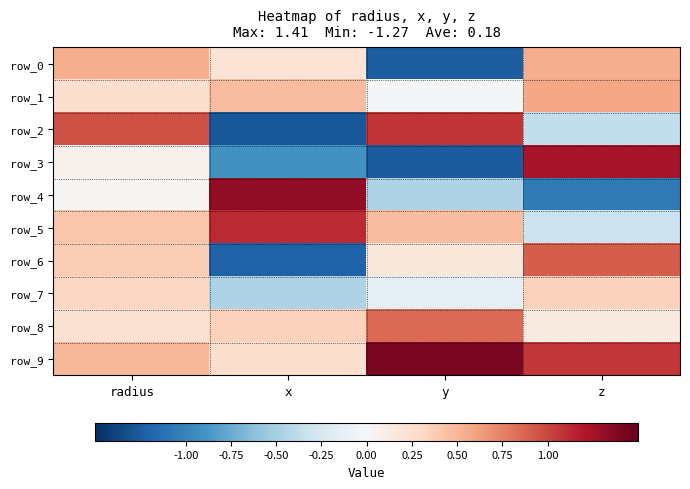

Between y and z, which series saw the biggest shift?

row_3